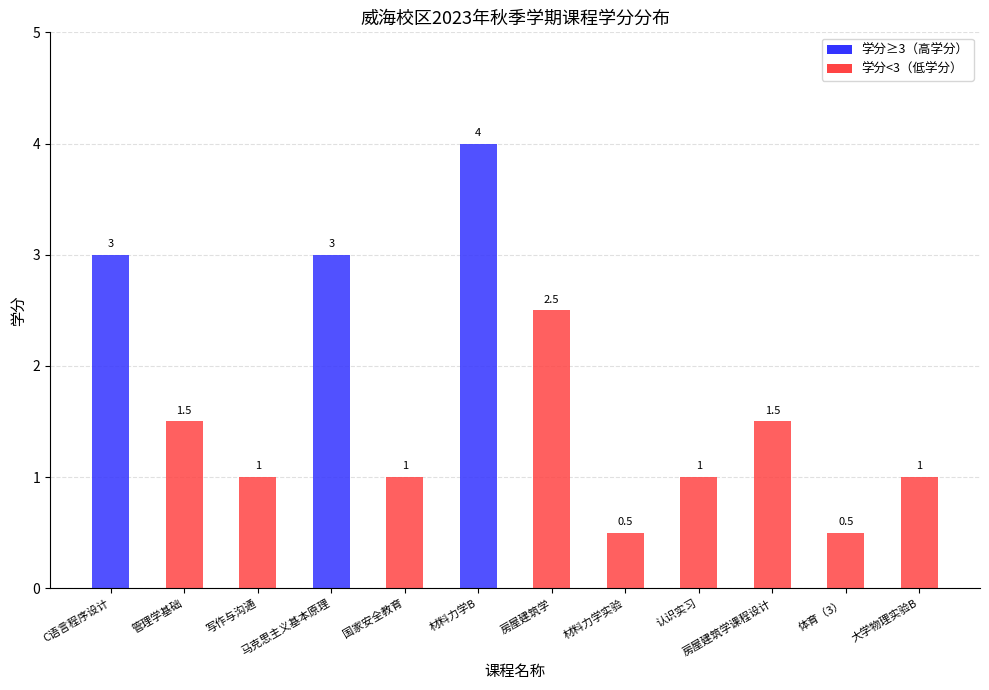

Count the values in the range 1 to 3.

9